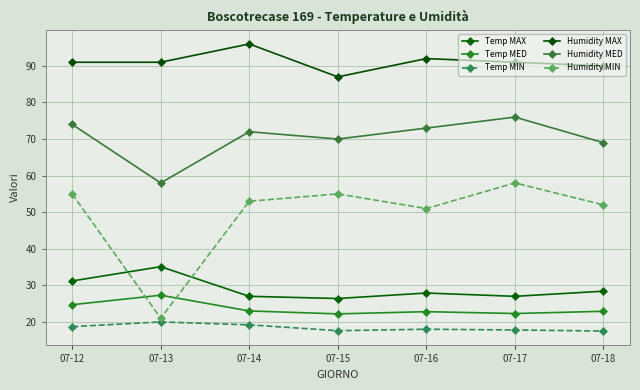

List the series in order of their peak value, highest first.

Humidity MAX, Humidity MED, Humidity MIN, Temp MAX, Temp MED, Temp MIN